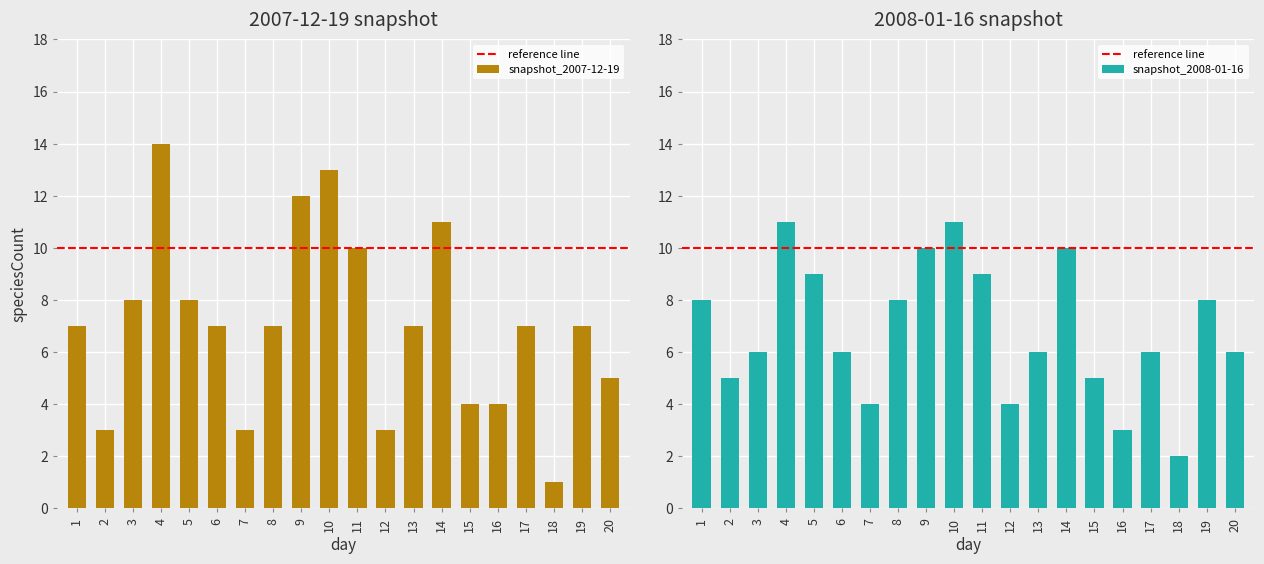

Reading left to right, what are all the values shown in this chart?

snapshot_2007-12-19: 7	3	8	14	8	7	3	7	12	13	10	3	7	11	4	4	7	1	7	5
snapshot_2008-01-16: 8	5	6	11	9	6	4	8	10	11	9	4	6	10	5	3	6	2	8	6